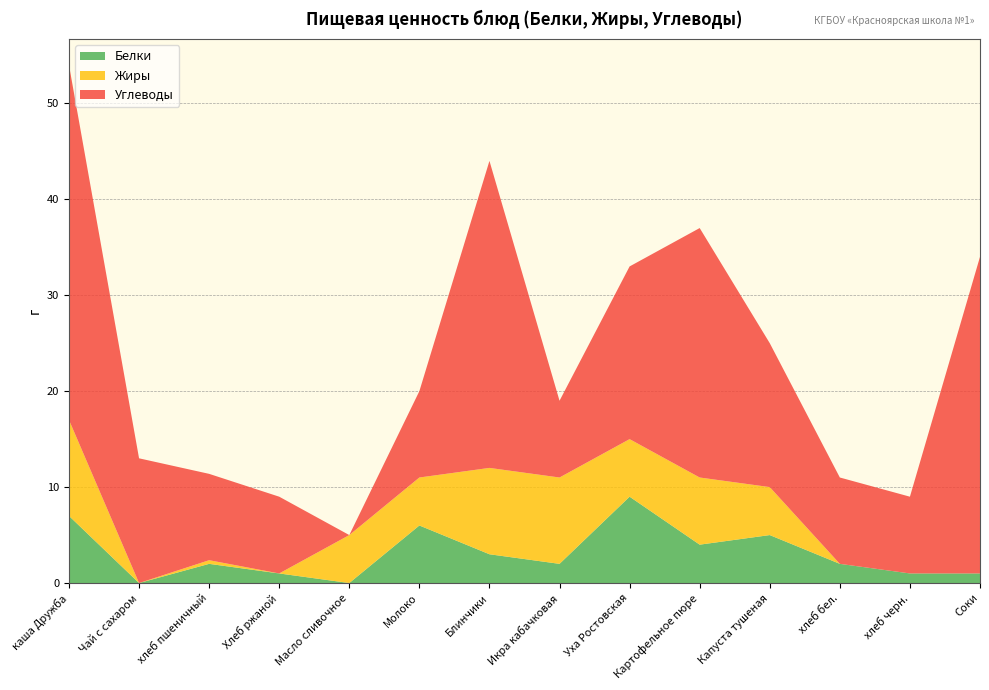

Reading left to right, list all the values displayed in this chart.

Белки: каша Дружба=7.0	Чай с сахаром=0.0	хлеб пшеничный=2.0	Хлеб ржаной=1.0	Масло сливочное=0.0	Молоко=6.0	Блинчики=3.0	Икра кабачковая=2.0	Уха Ростовская=9.0	Картофельное пюре=4.0	Капуста тушеная=5.0	хлеб бел.=2.0	хлеб черн.=1.0	Соки=1.0
Жиры: каша Дружба=10.0	Чай с сахаром=0.0	хлеб пшеничный=0.4	Хлеб ржаной=0.0	Масло сливочное=5.0	Молоко=5.0	Блинчики=9.0	Икра кабачковая=9.0	Уха Ростовская=6.0	Картофельное пюре=7.0	Капуста тушеная=5.0	хлеб бел.=0.0	хлеб черн.=0.0	Соки=0.0
Углеводы: каша Дружба=37.0	Чай с сахаром=13.0	хлеб пшеничный=9.0	Хлеб ржаной=8.0	Масло сливочное=0.0	Молоко=9.0	Блинчики=32.0	Икра кабачковая=8.0	Уха Ростовская=18.0	Картофельное пюре=26.0	Капуста тушеная=15.0	хлеб бел.=9.0	хлеб черн.=8.0	Соки=33.0